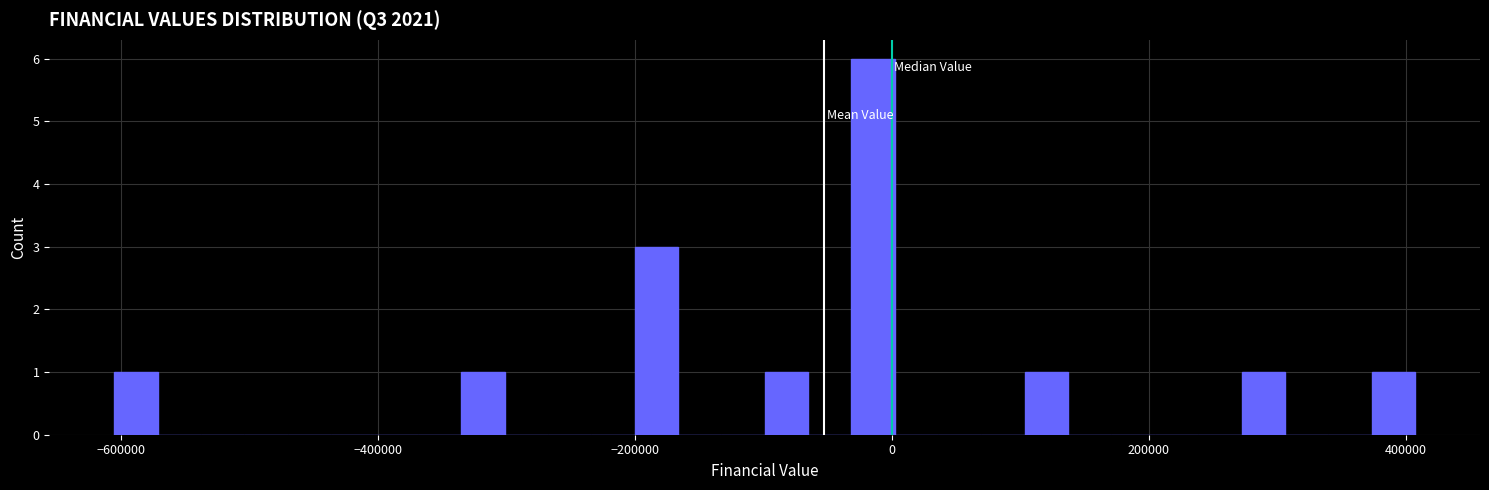

Read against the x-axis, roughly where is the centre of the tallest bar?

-20000